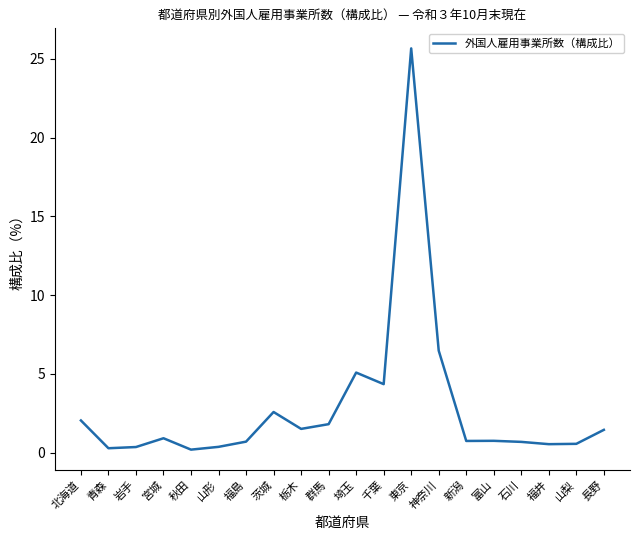

What is the change in value from 栃木 to 神奈川?

+5.0